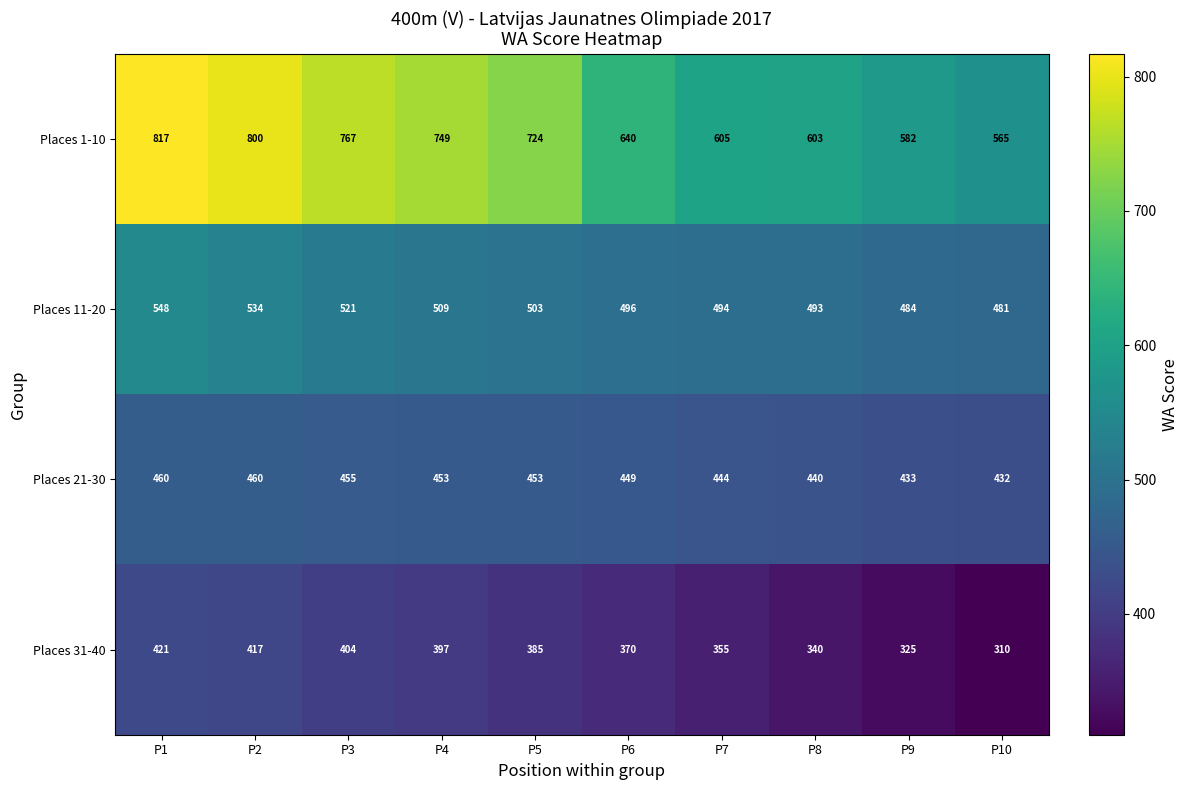

Which label corresponds to the smallest value in the chart?

P10